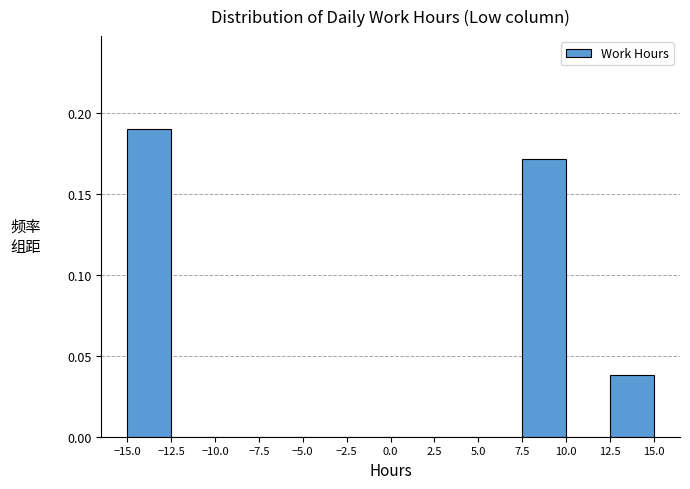

Reading left to right, list every bar in this chart as the range it spans on the x-axis followed by its height. The values are not printed on the chart, so give them approximately, as read against the axis.

-15.0 to -12.5: 0.19
-12.5 to -10.0: 0
-10.0 to -7.5: 0
-7.5 to -5.0: 0
-5.0 to -2.5: 0
-2.5 to 0.0: 0
0.0 to 2.5: 0
2.5 to 5.0: 0
5.0 to 7.5: 0
7.5 to 10.0: 0.17
10.0 to 12.5: 0
12.5 to 15.0: 0.04